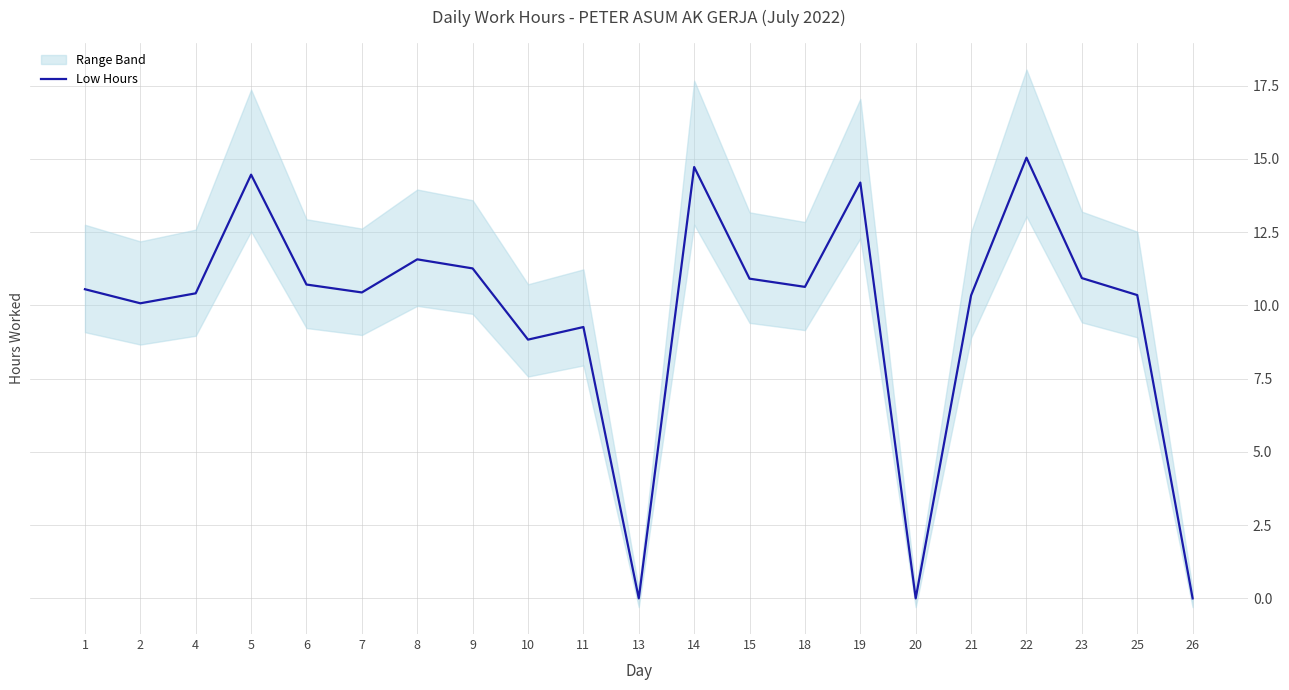

How many data points are above 10?

16